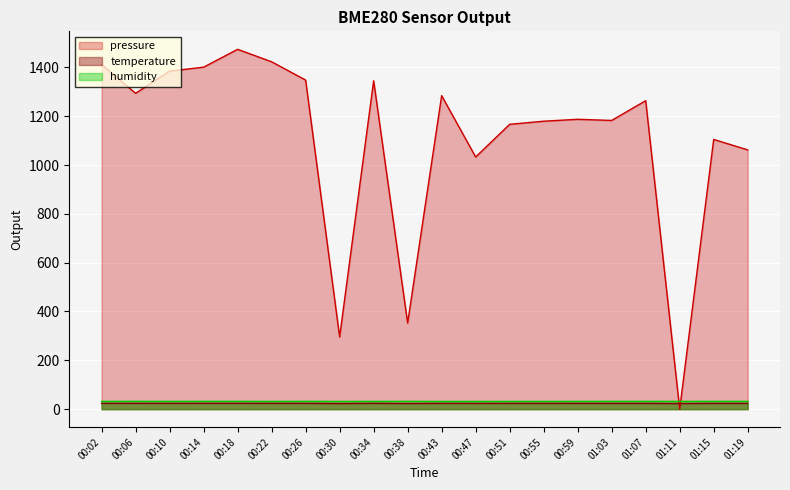

How many series are shown in this chart?

3